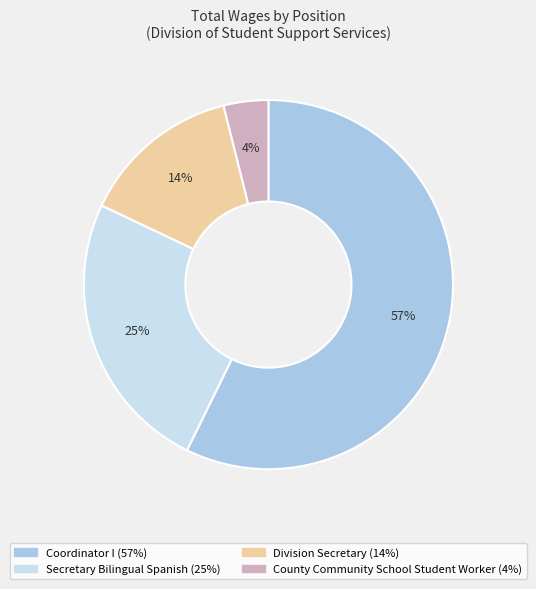

How many slices are in this pie chart?

4